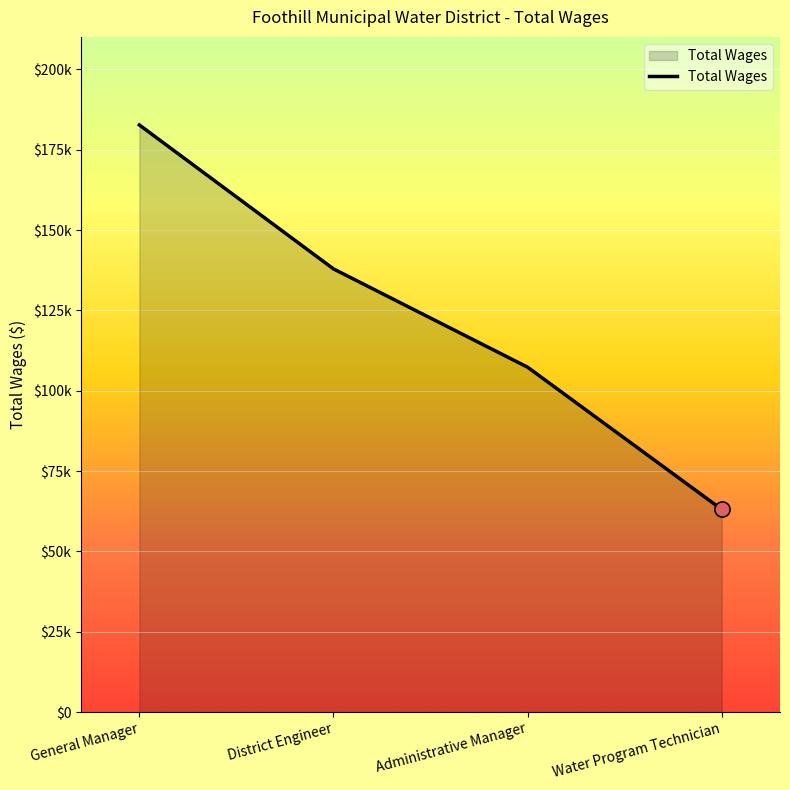

Is this an area chart (filled region under the line)?

Yes